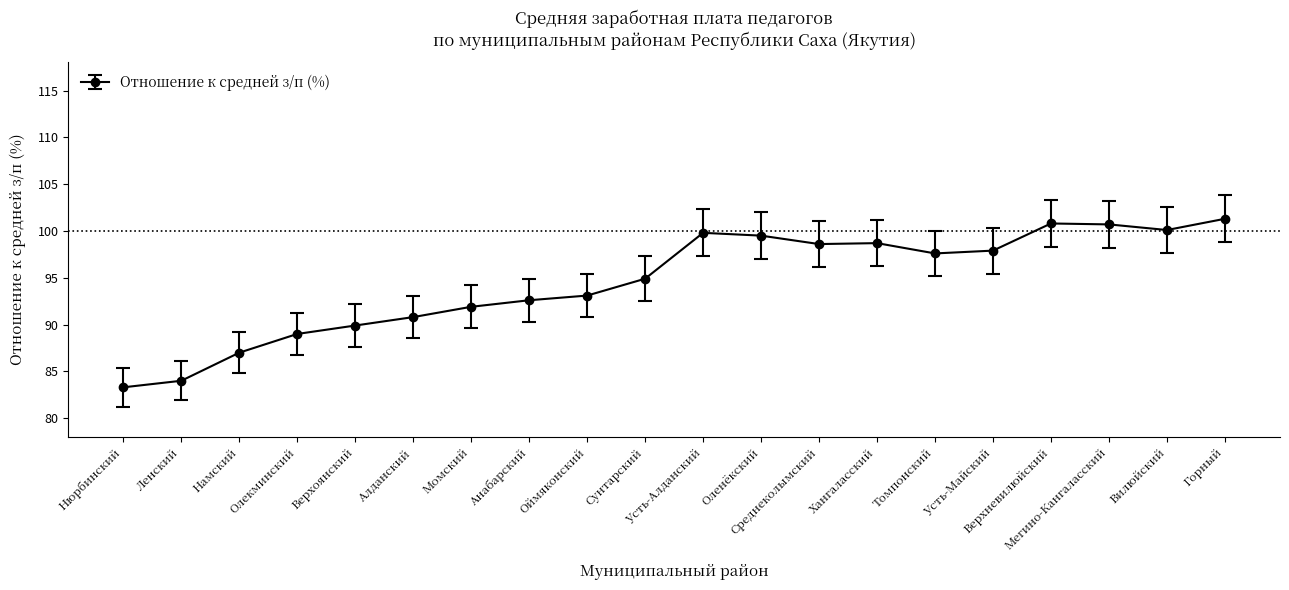

How many lines are shown in the chart?

1